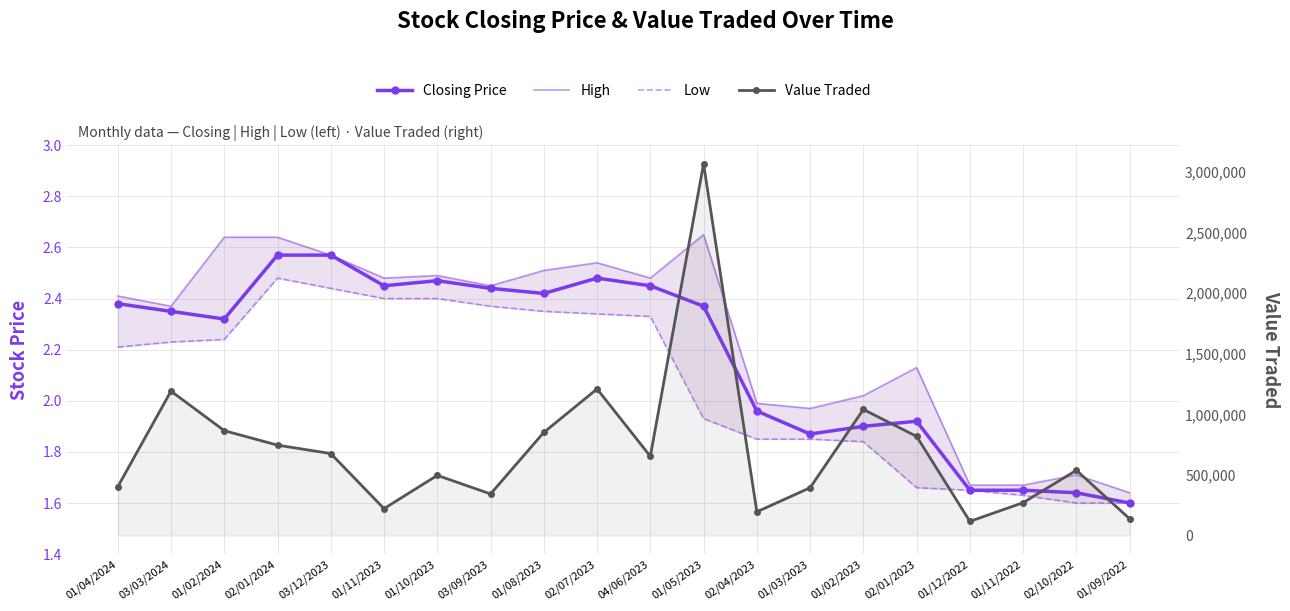

Does the chart have visible grid lines?

Yes